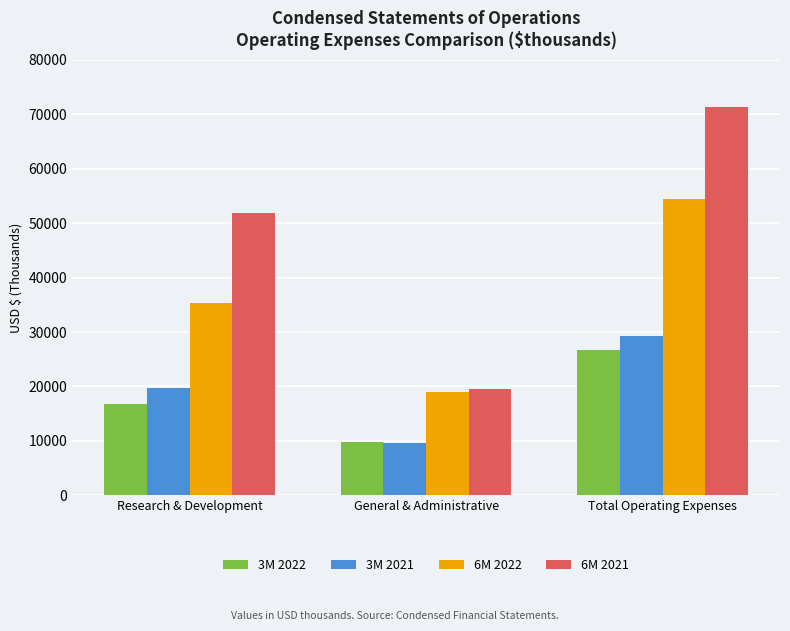

Reading right to left, what are all the values shown in this chart?

3M 2022: Total Operating Expenses=26683	General & Administrative=9824	Research & Development=16859
3M 2021: Total Operating Expenses=29331	General & Administrative=9550	Research & Development=19781
6M 2022: Total Operating Expenses=54357	General & Administrative=18994	Research & Development=35363
6M 2021: Total Operating Expenses=71401	General & Administrative=19445	Research & Development=51956